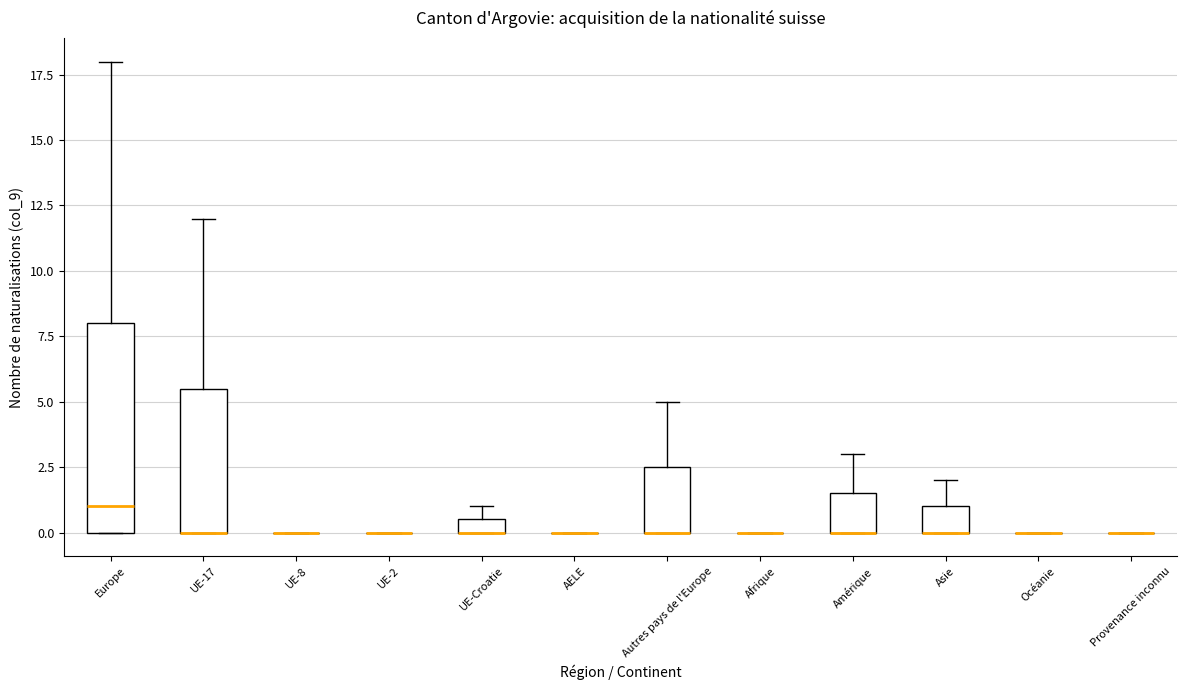

Comparing the boxes themselves (not the whiskers), which one is the tallest?

Europe